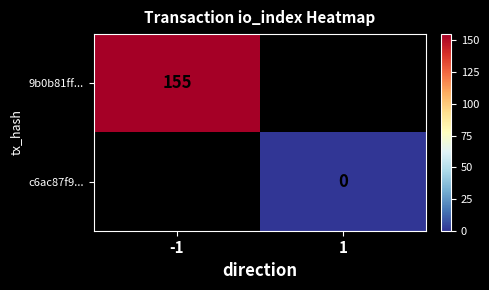

The value of 9b0b81ff... at -1 is 155. True or false?

True